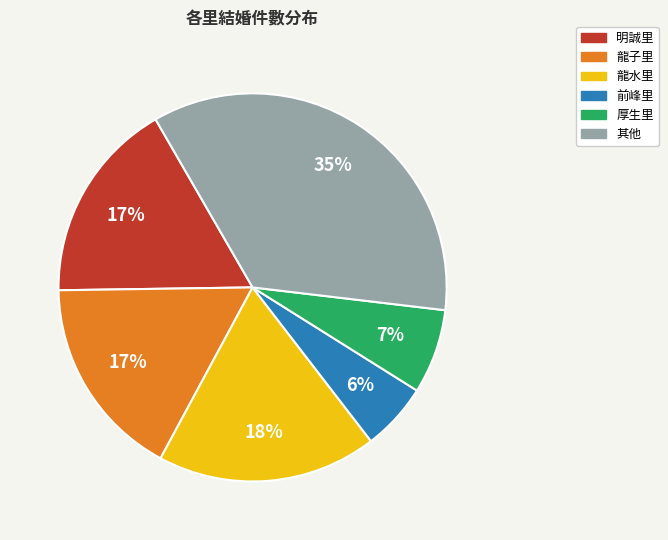

Count the number of slices in the pie.

6